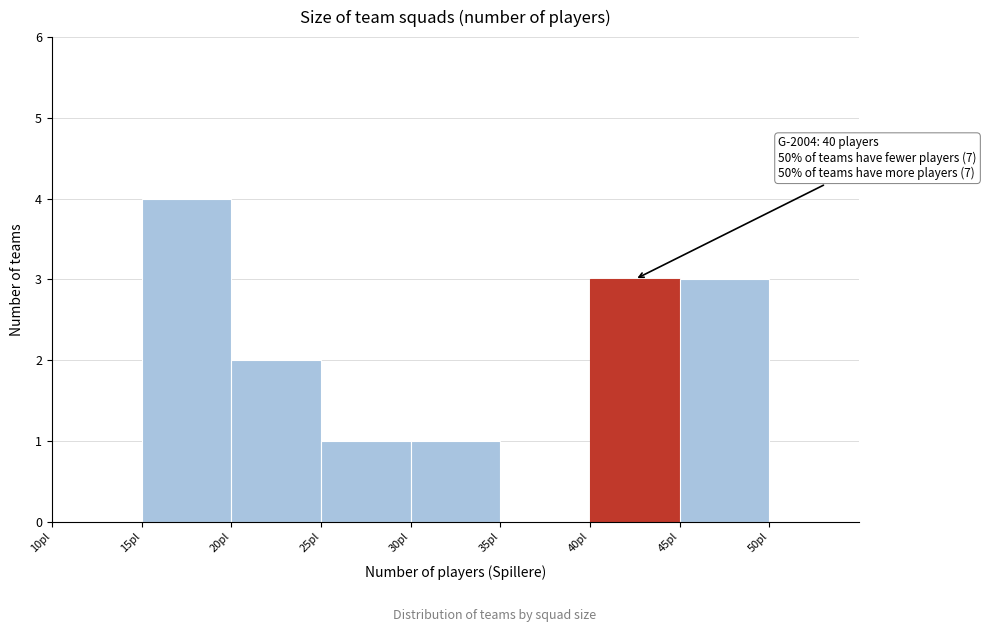

Which range on the x-axis has the tallest bar?

15 to 20